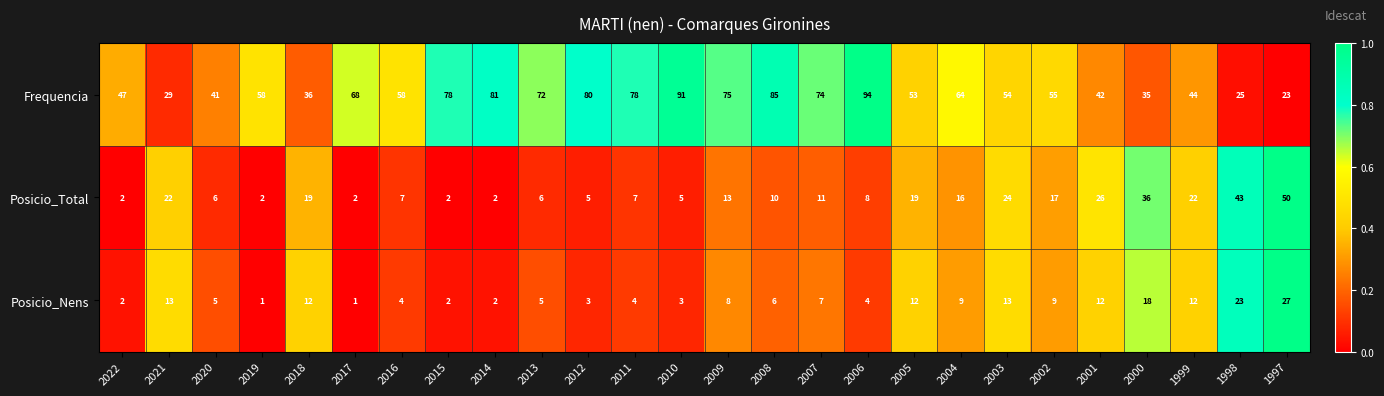

Which series has the widest spread of values?

Frequencia